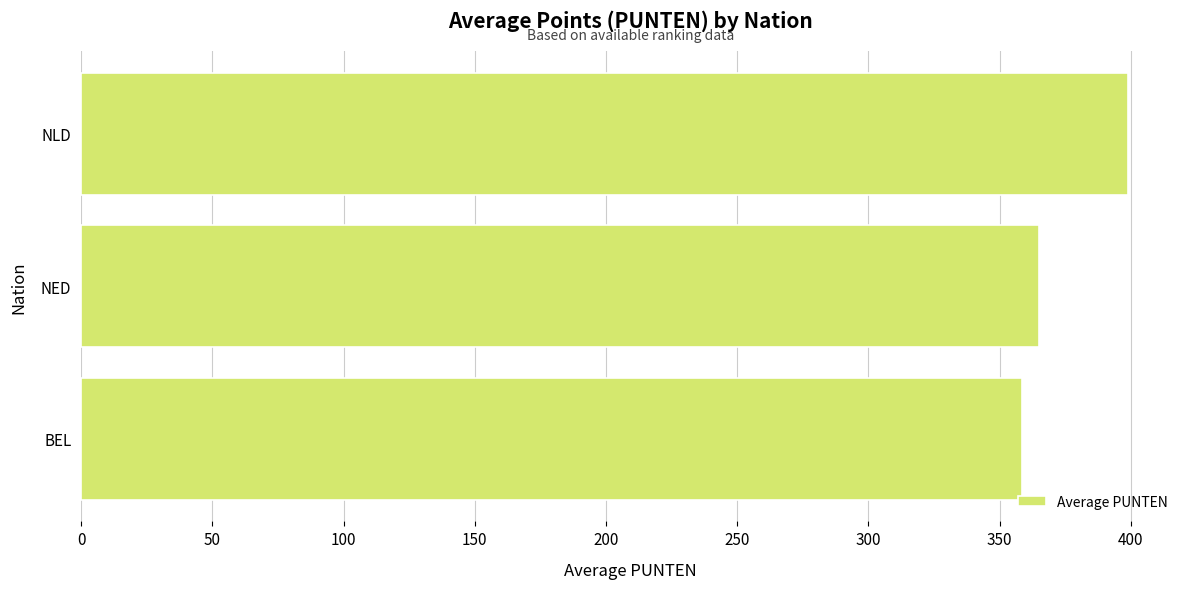

How many bars are there in total?

3